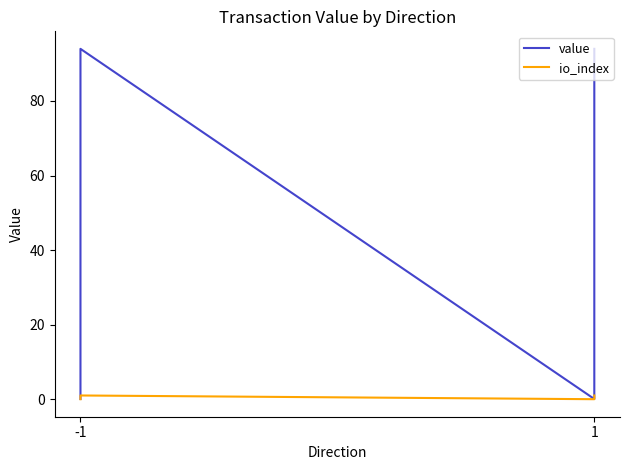

What is the difference between the second highest and second lowest values in the io_index series?

1.0